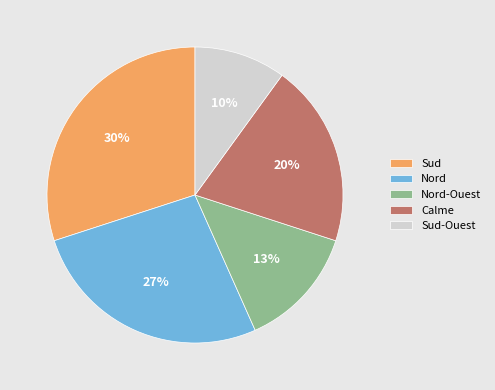

Is it true that Nord-Ouest is 1% of the pie?

False